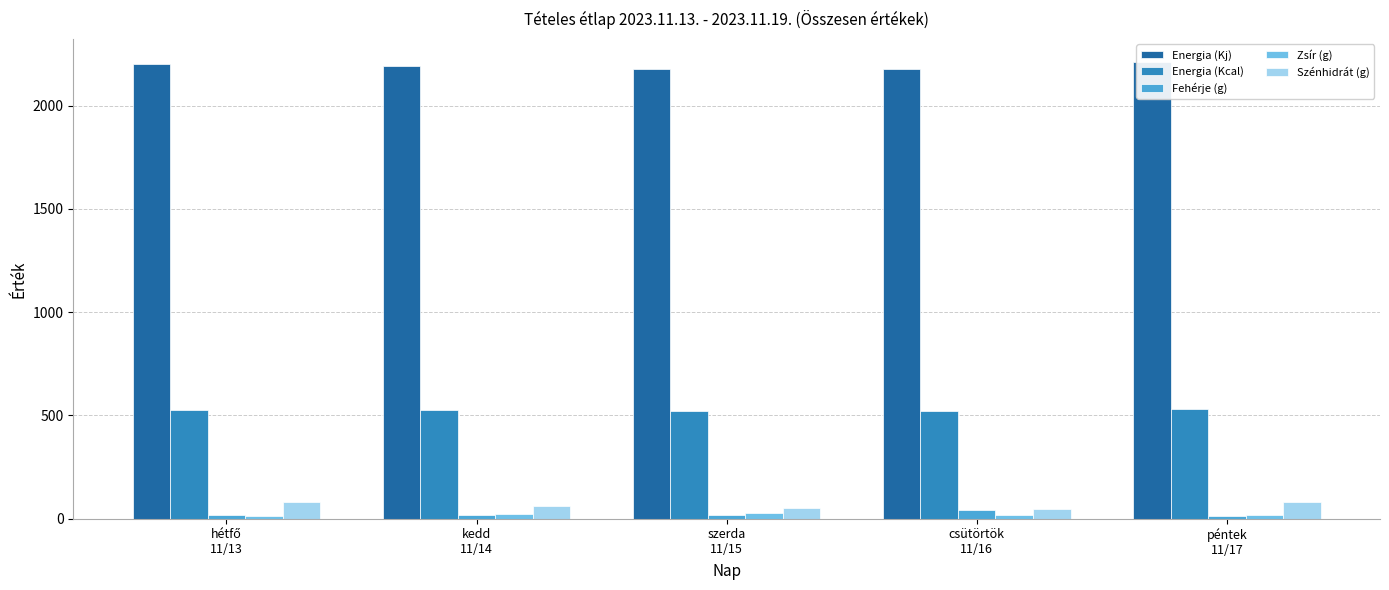

The Szénhidrát (g) series shows 80.9 at hétfő
11/13. True or false?

True